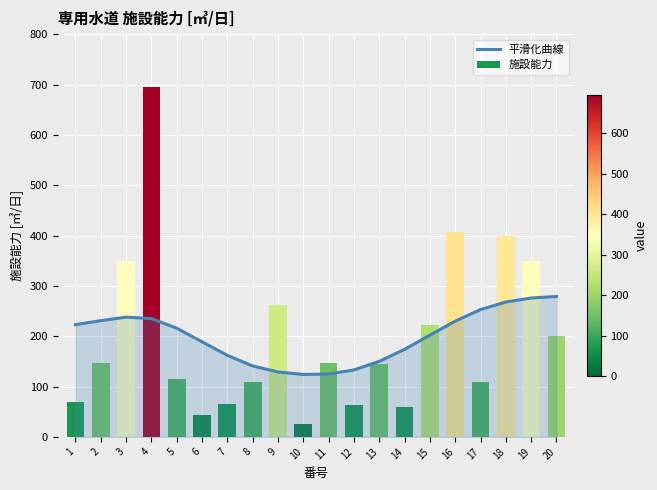

Reading left to right, transcribe all the data shown in this chart.

平滑化曲線: 1=223	2=231	3=238	4=235	5=216	6=189	7=162	8=141	9=129	10=124	11=125	12=133	13=150	14=174	15=202	16=230	17=253	18=268	19=276	20=279
施設能力: 1=70	2=147	3=350	4=696	5=115	6=44	7=65	8=109	9=263	10=25	11=146	12=63	13=145	14=60	15=223	16=408	17=109	18=400	19=350	20=200